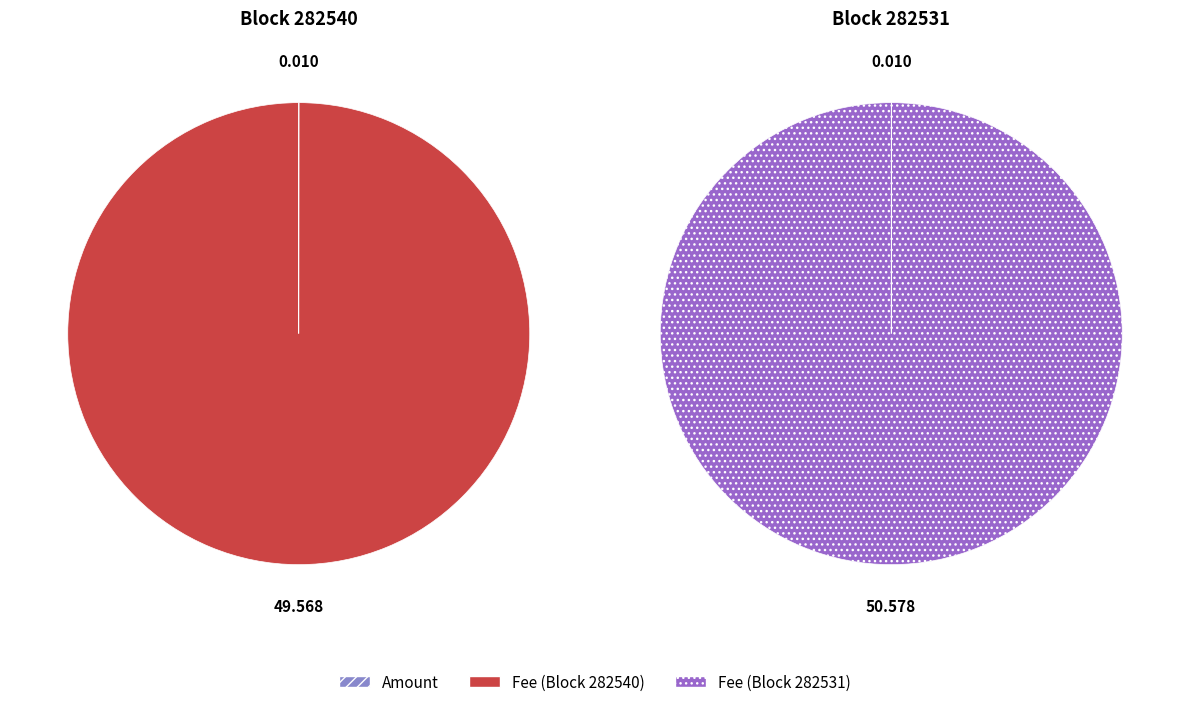

Does 282540 represent more than half of the total?

No